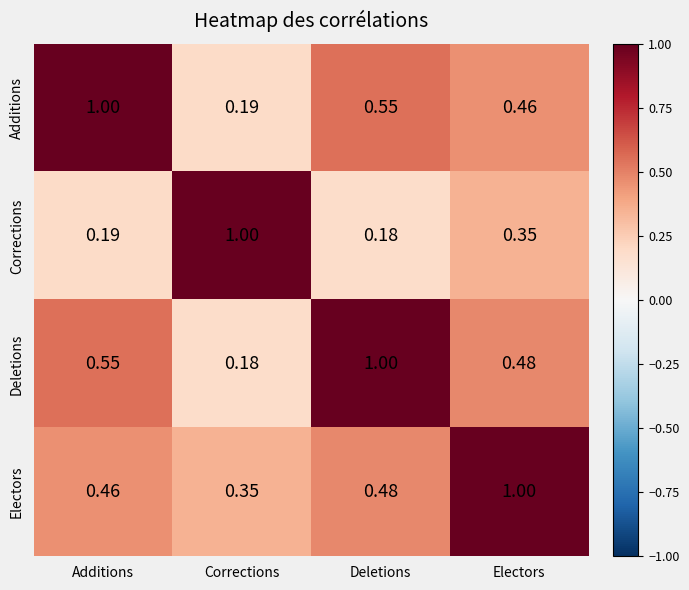

At which label does Electors reach its minimum?

Corrections